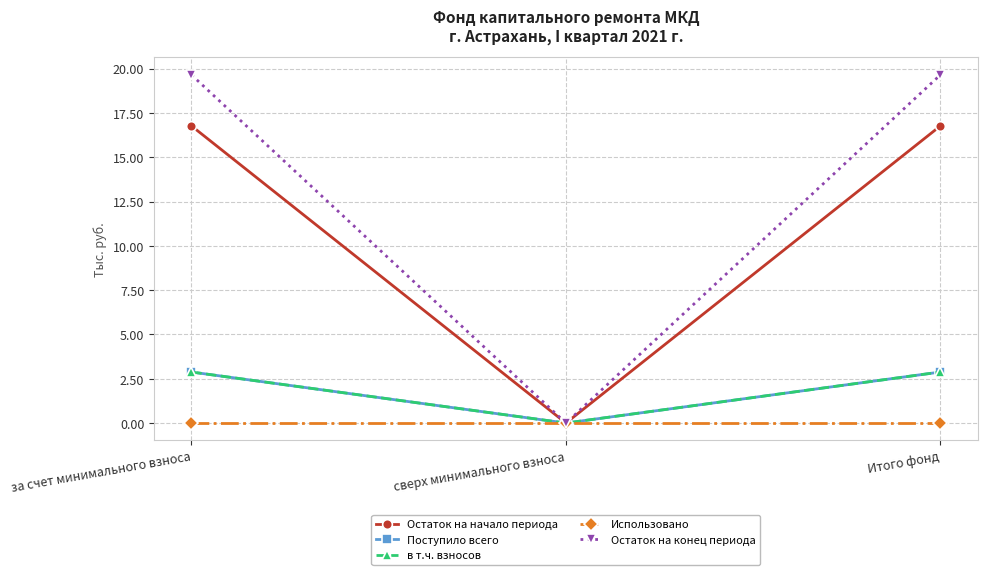

Which series has the widest spread of values?

Остаток на конец периода